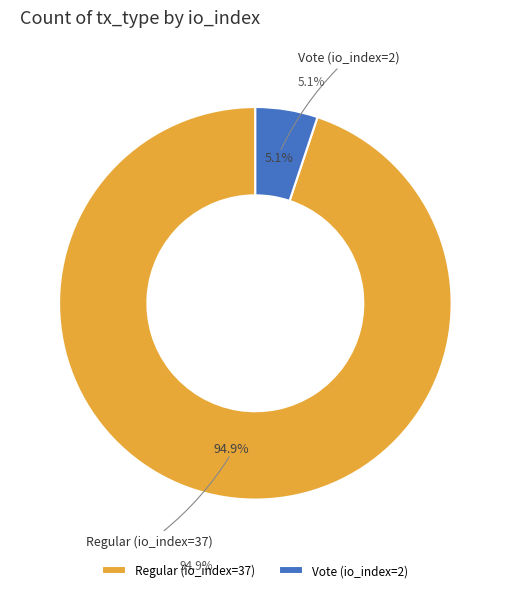

Rank the categories by value from highest to lowest.

Regular (io_index=37), Vote (io_index=2)